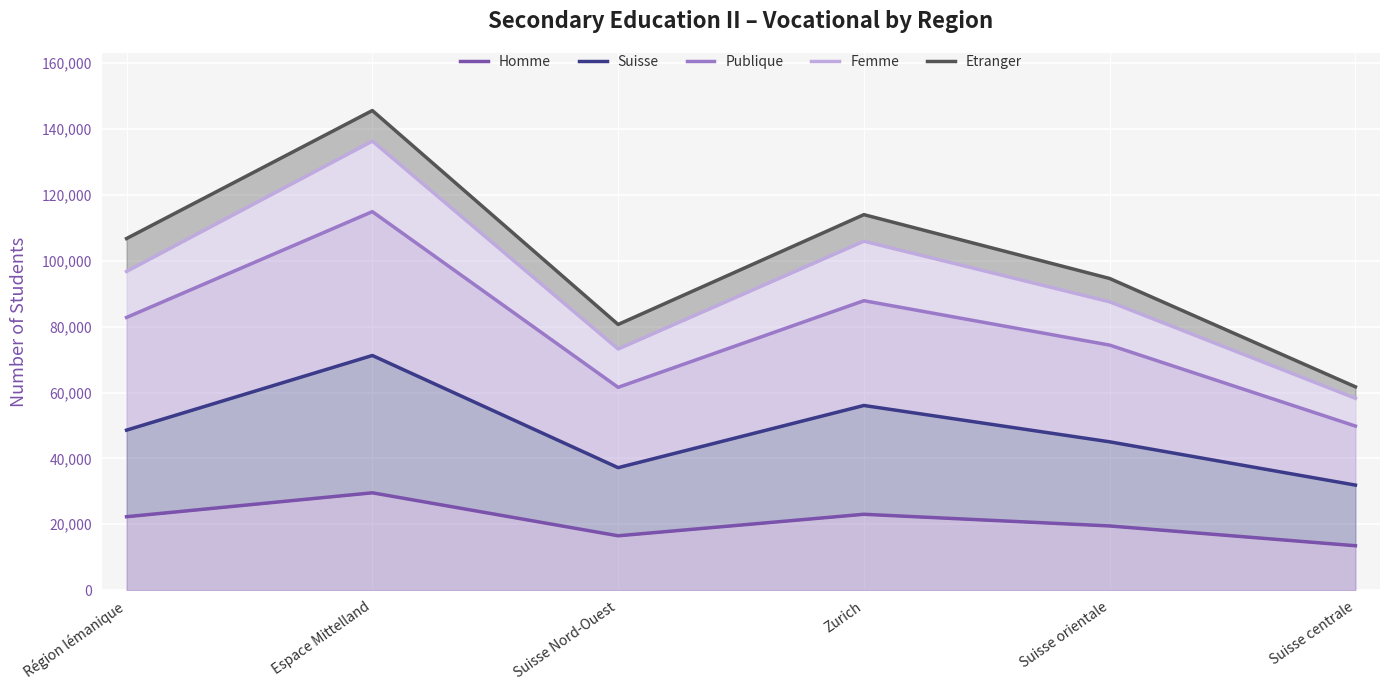

At Espace Mittelland, list the series in order from smallest to largest.

Homme, Suisse, Publique, Femme, Etranger